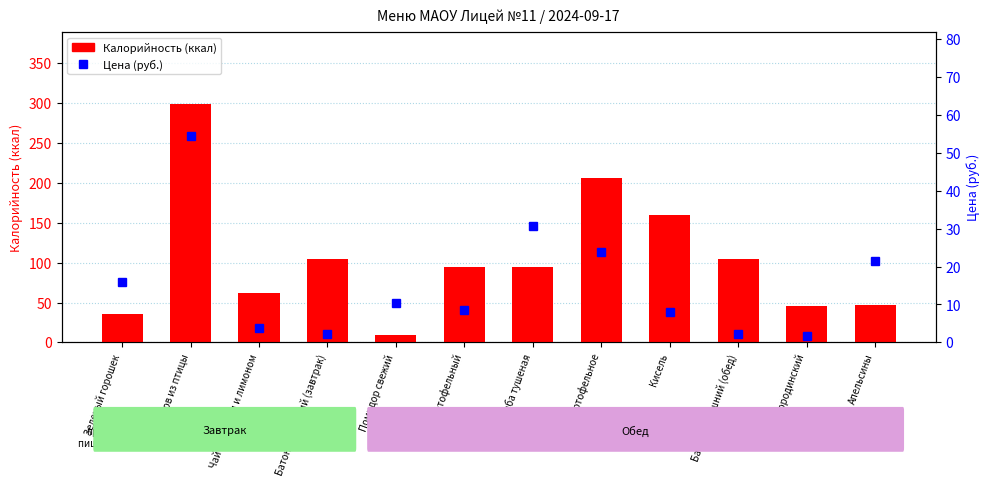

Which has a higher value, Апельсины or Пюре картофельное?

Пюре картофельное